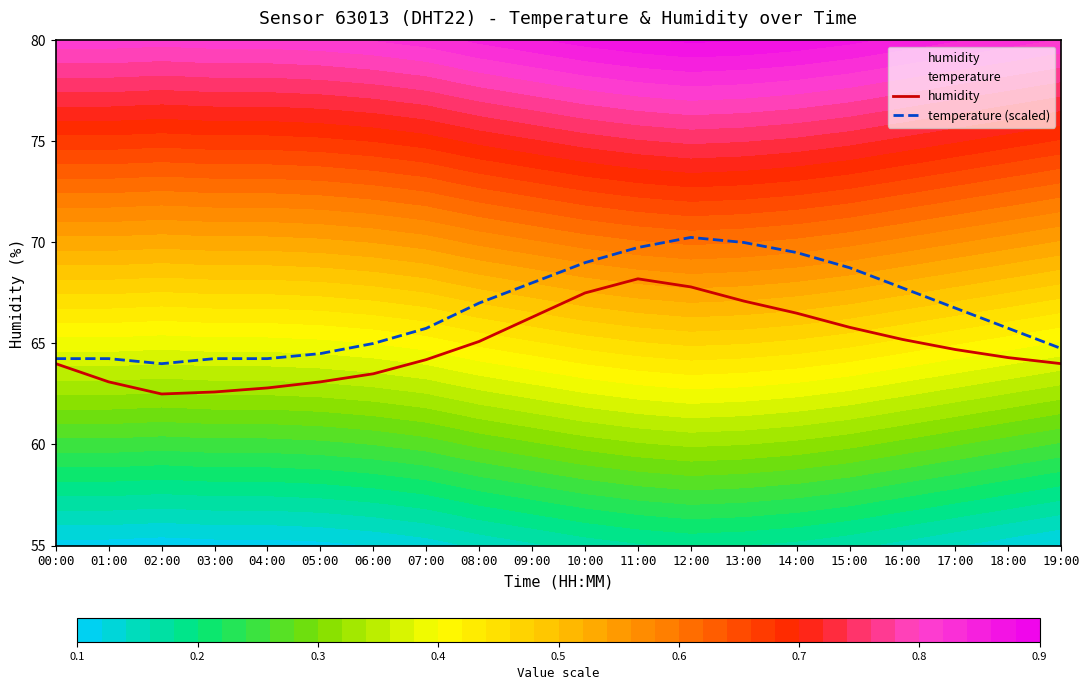

Which series has the largest range (max minus min)?

temperature (scaled)